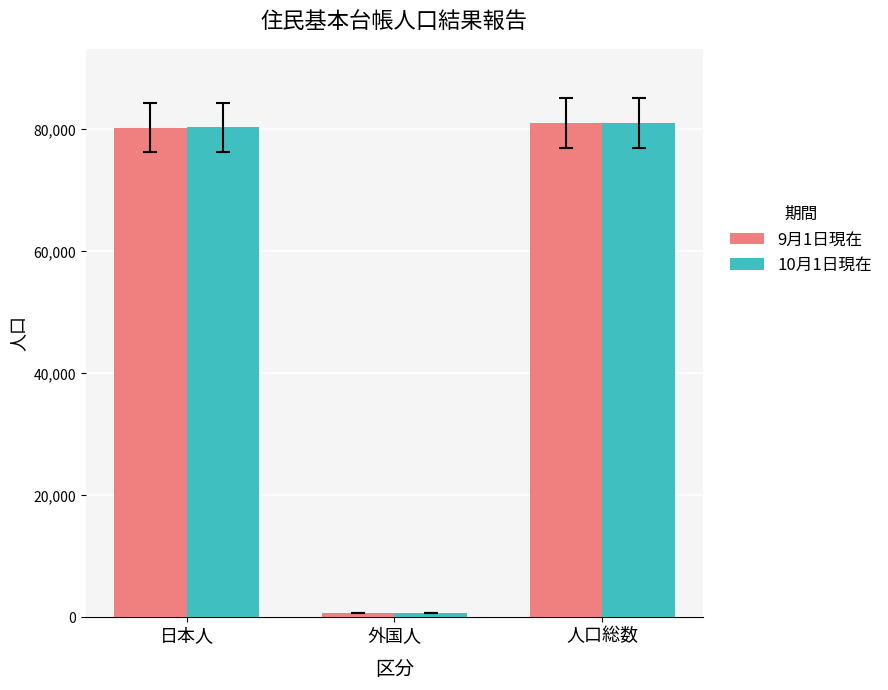

What is the total value across all series at 日本人?

160583